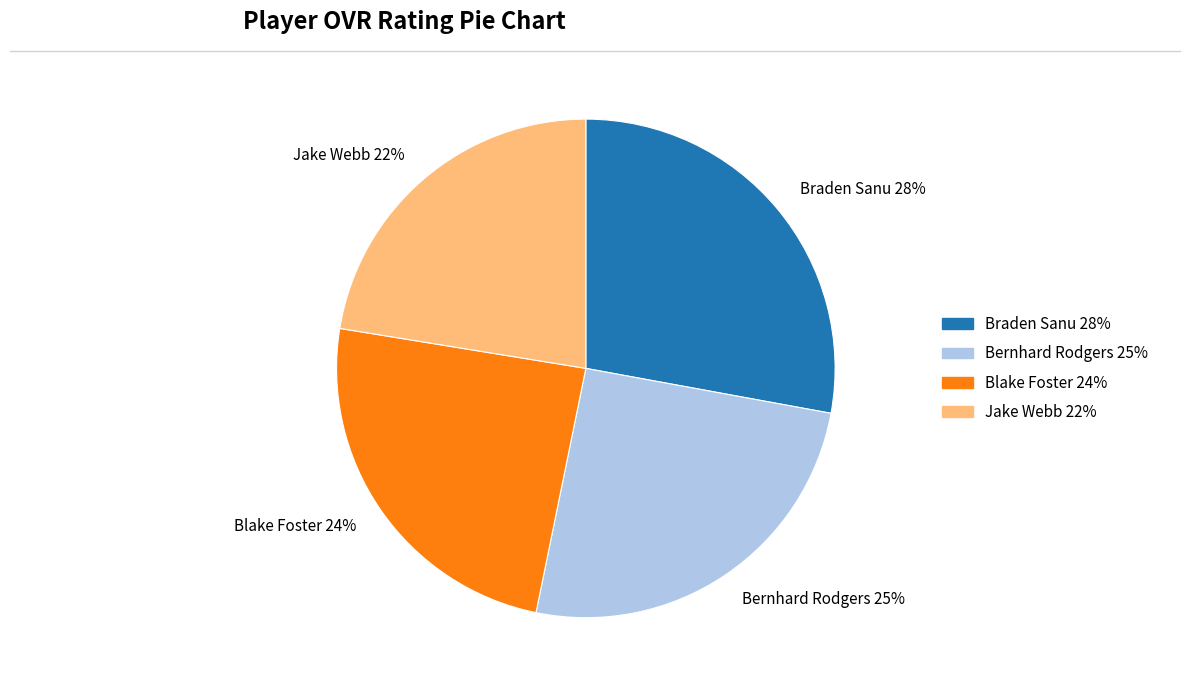

What is the smallest slice in the pie chart?

Jake Webb